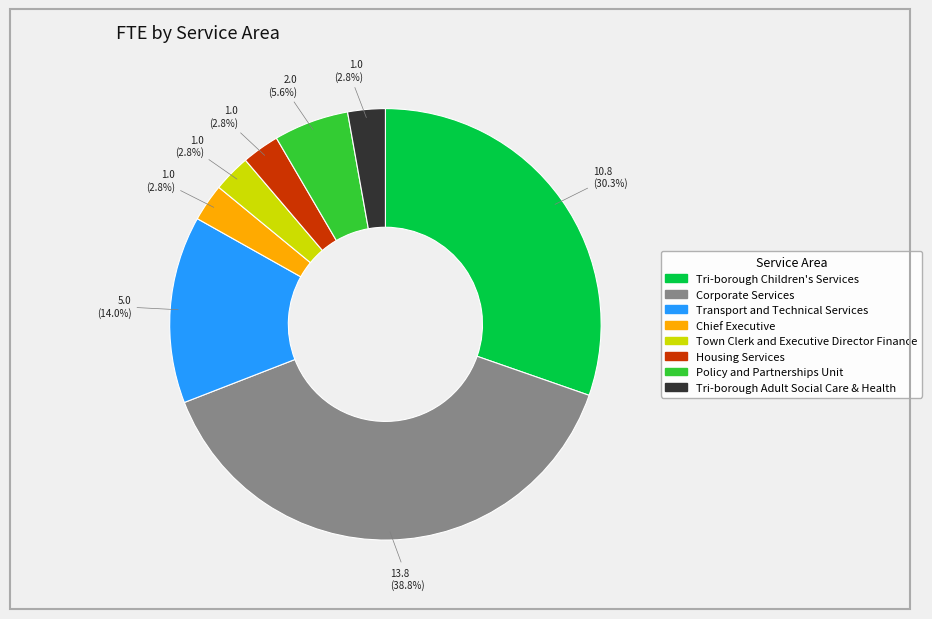

Is there a majority slice in this chart?

No